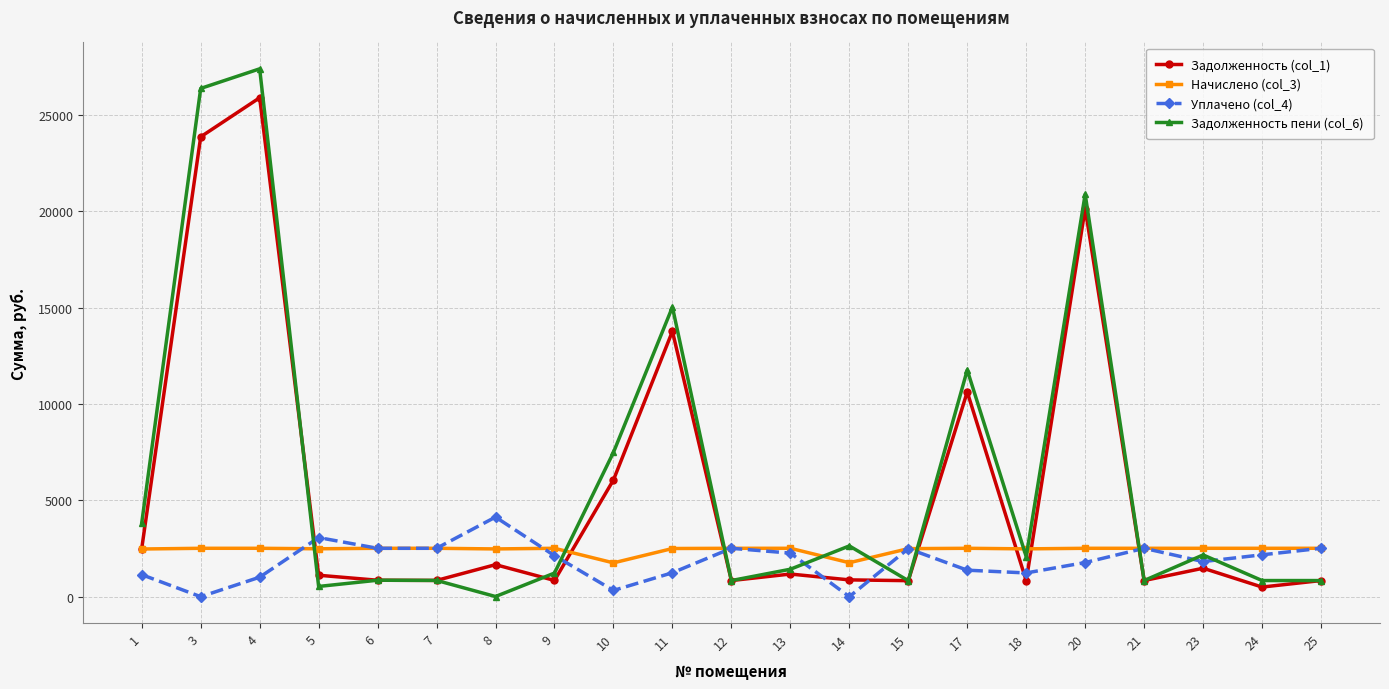

Which series ends up on top after the final intersection of Задолженность (col_1) and Уплачено (col_4)?

Уплачено (col_4)